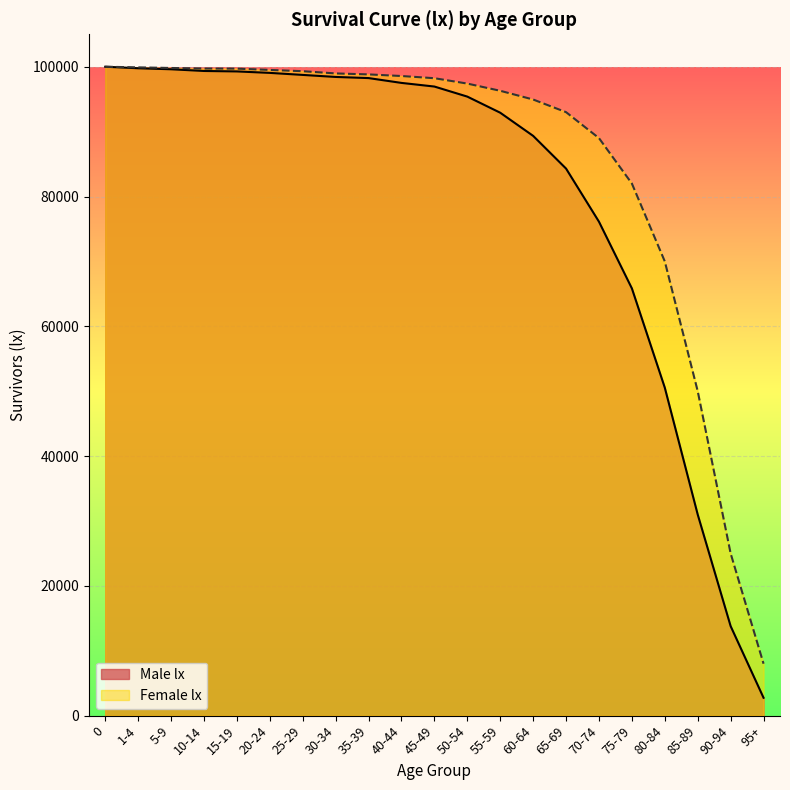

Where is Female lx nearest to the value 54000?

85-89